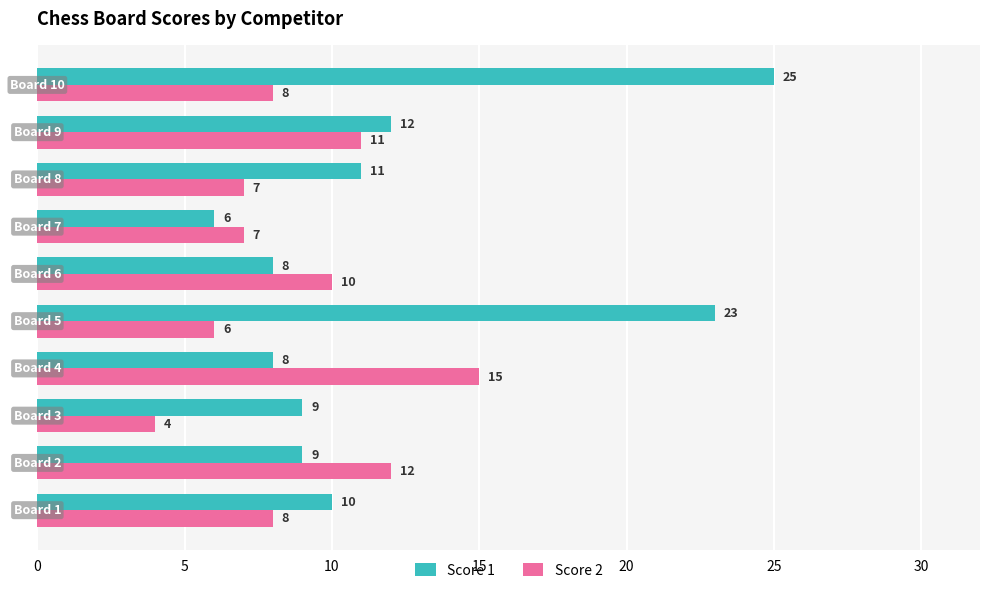

How many data points in Score 1 are less than 10?

5